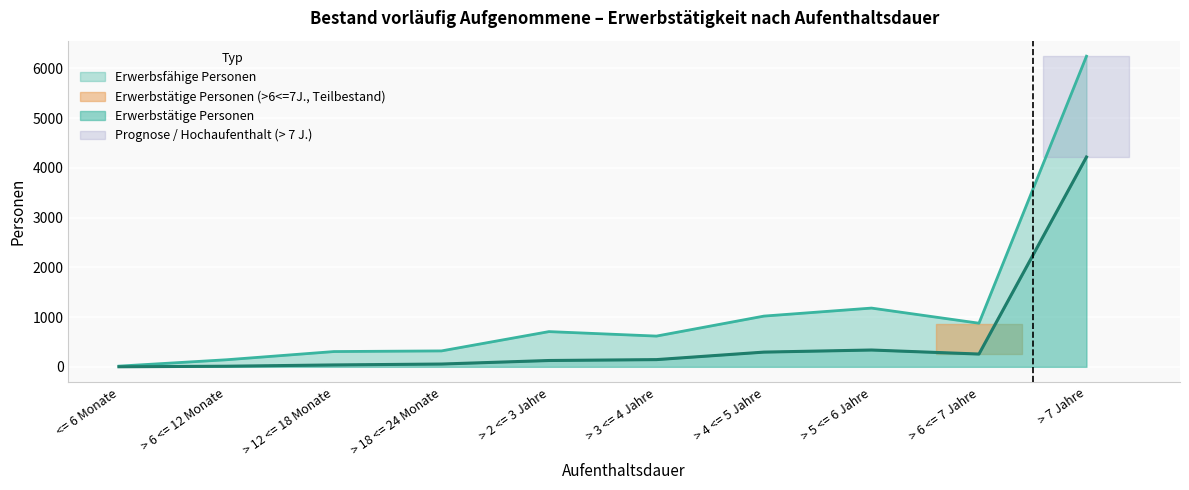

Is it true that Erwerbsfähige Personen equals 307 at > 12 <= 18 Monate?

True